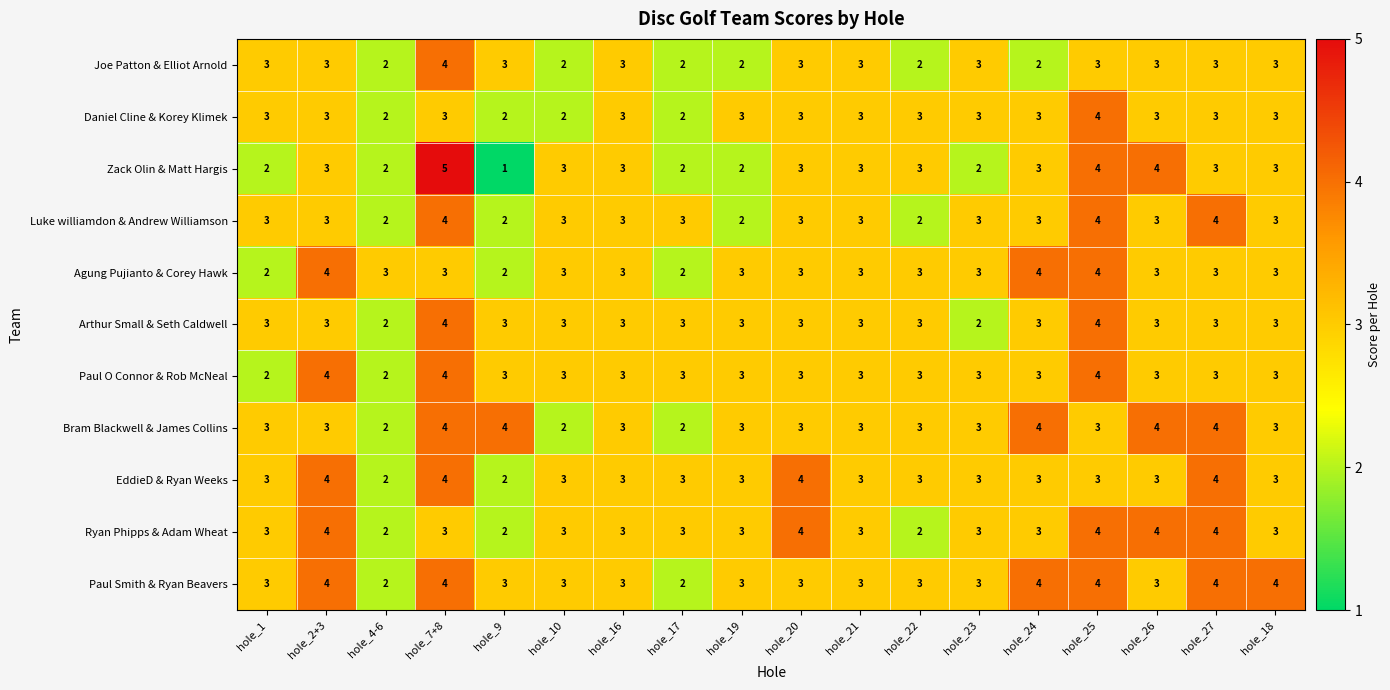

Between hole_7+8 and hole_19, which series saw the biggest shift?

Zack Olin & Matt Hargis